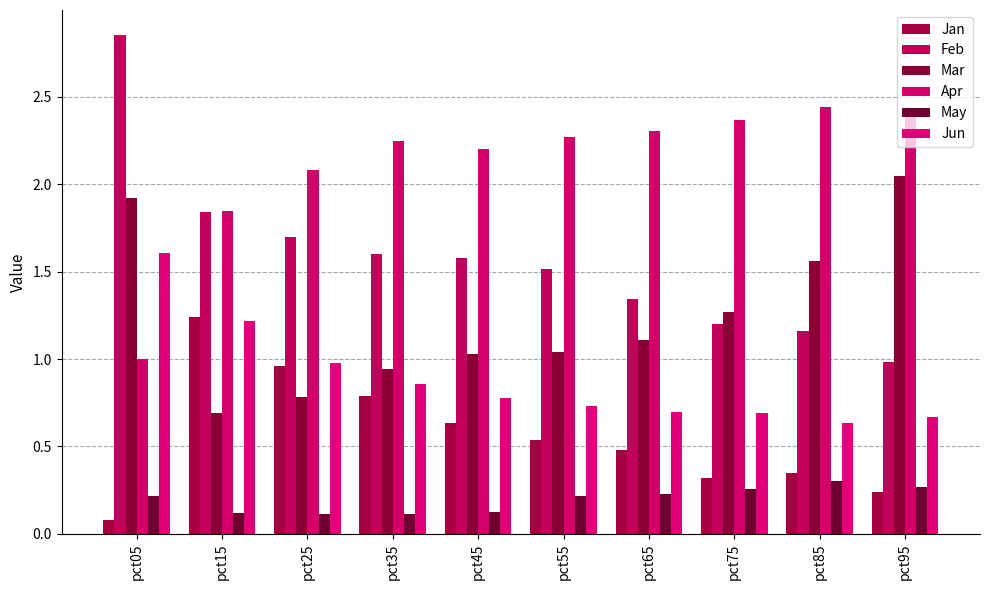

Which series has the largest total across all categories?

Apr